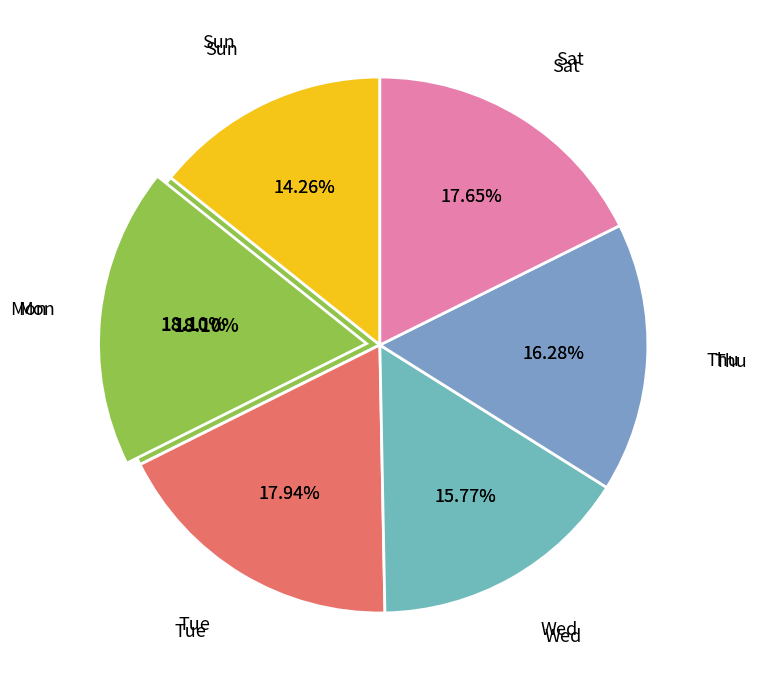

How many segments does this pie chart have?

3